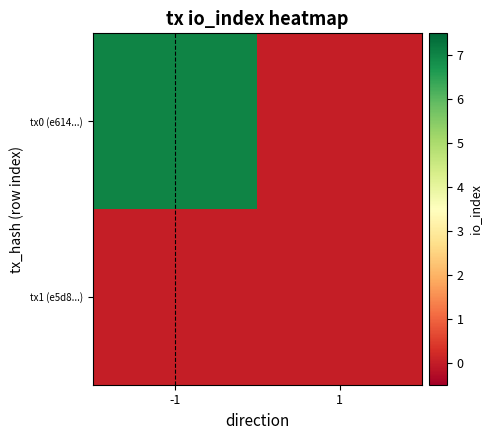

Which series has the largest range (max minus min)?

tx0 (e614...)